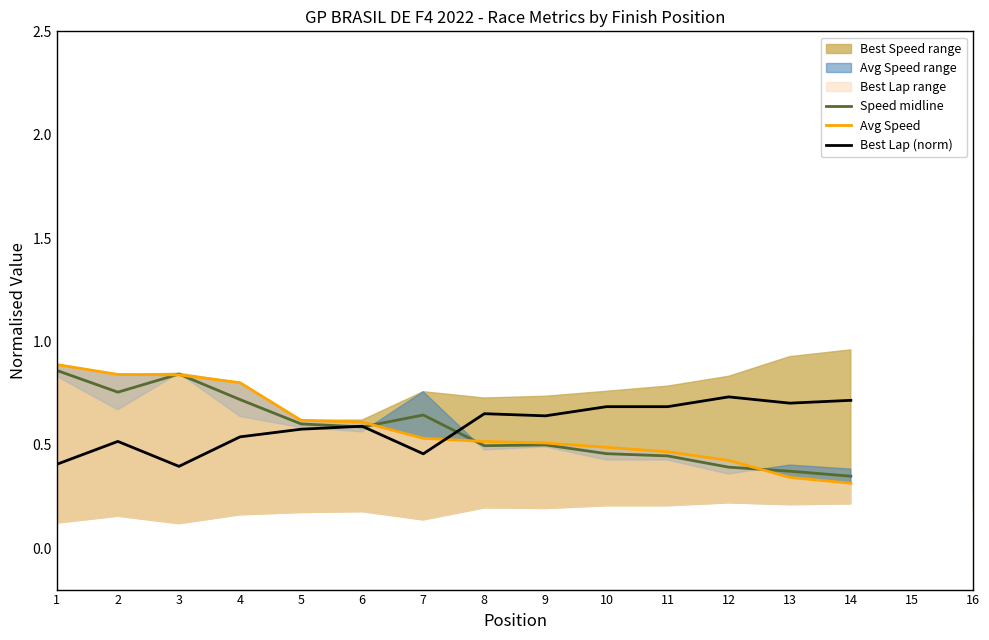

True or false: Avg Speed and Speed midline intersect in this chart.

True